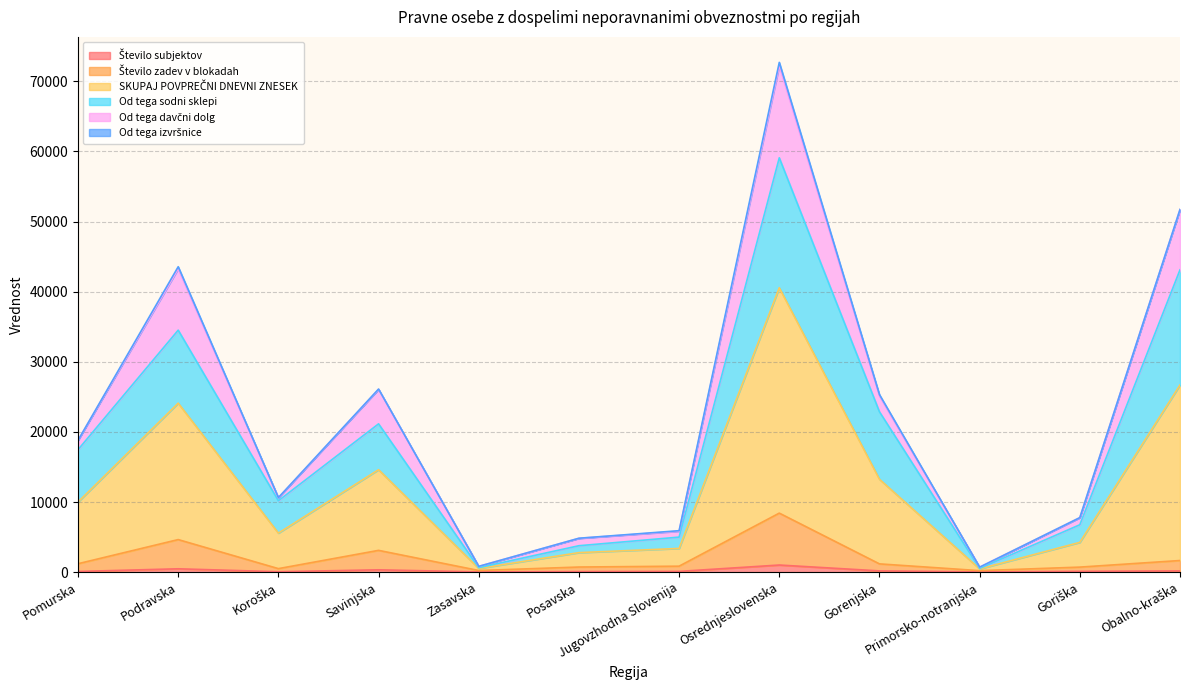

Where is the first local minimum for Število subjektov?

Koroška